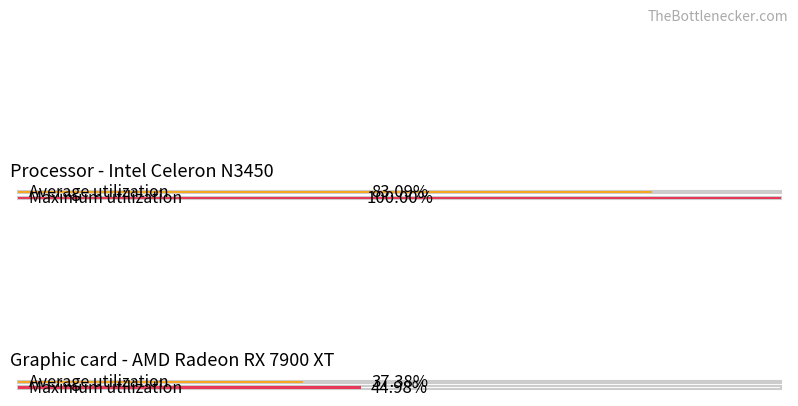

True or false: Maximum utilization has a value of 60.5 at обл. Благоевград.

False